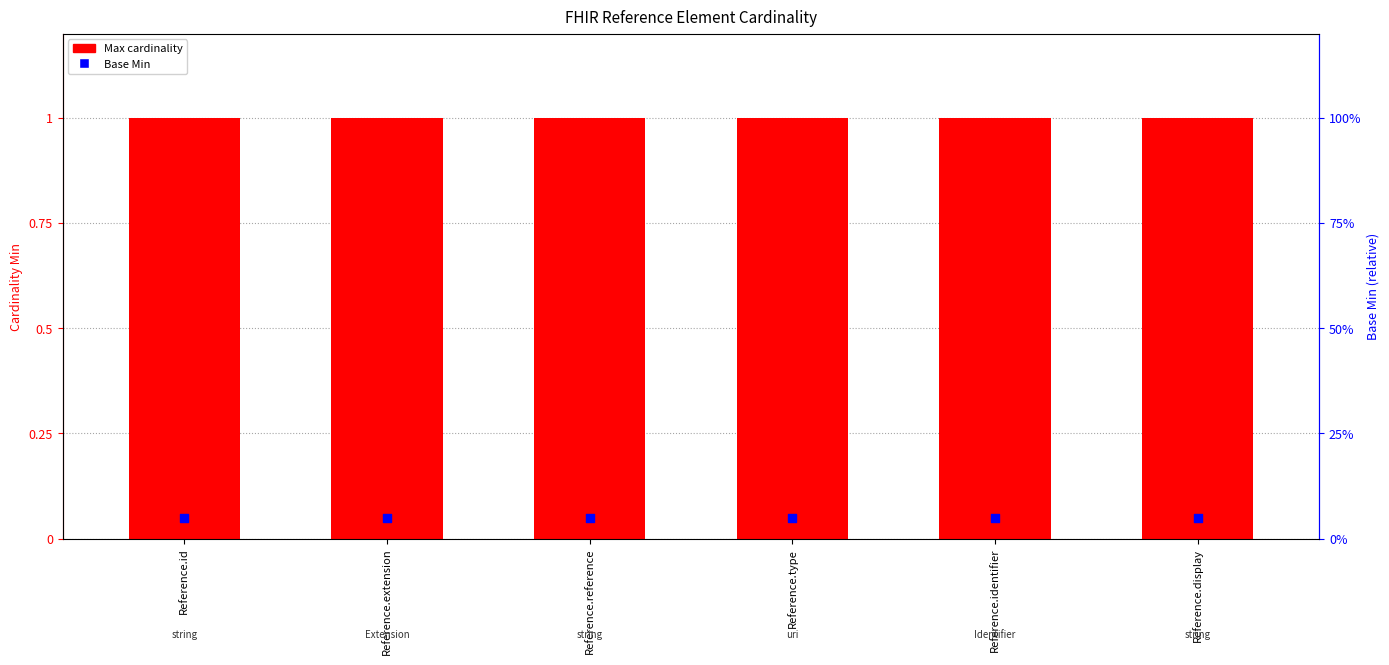

At how many categories does at least one series exceed 0?

6